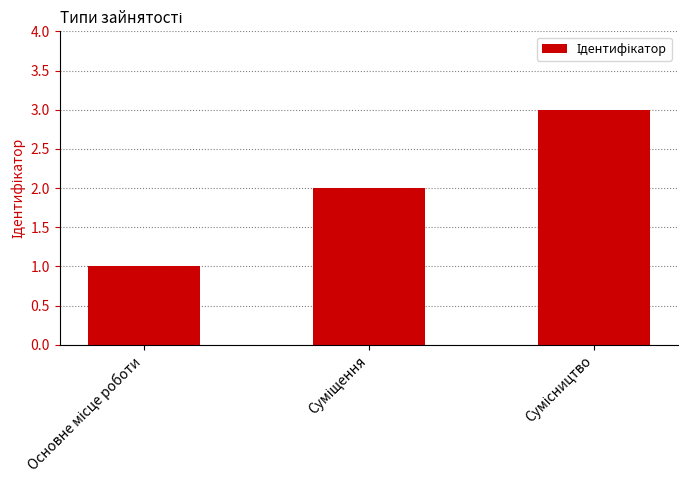

What is the greatest value displayed?

3